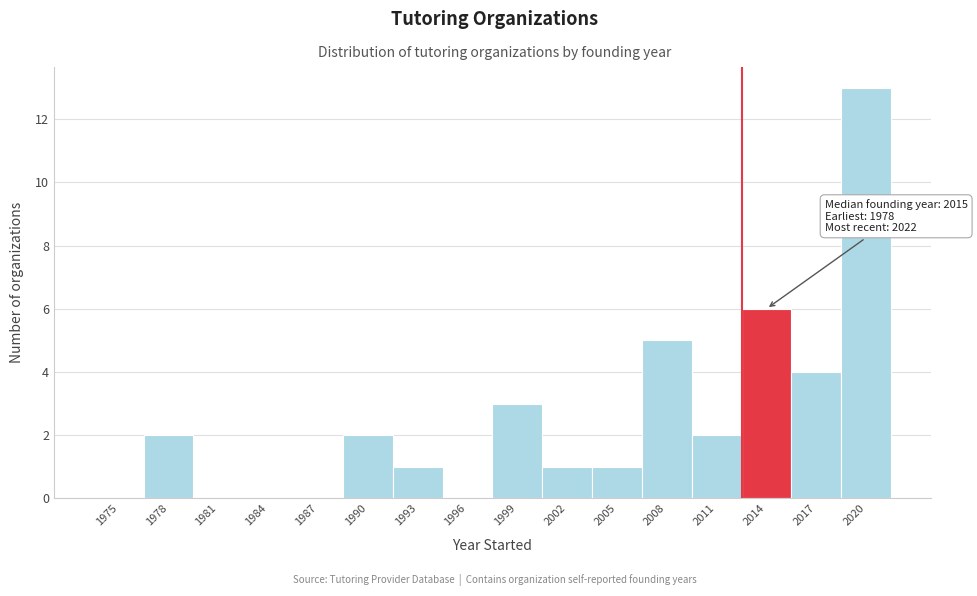

Reading left to right, transcribe all the data shown in this chart.

1975=0	1978=2	1981=0	1984=0	1987=0	1990=2	1993=1	1996=0	1999=3	2002=1	2005=1	2008=5	2011=2	2014=6	2017=4	2020=13